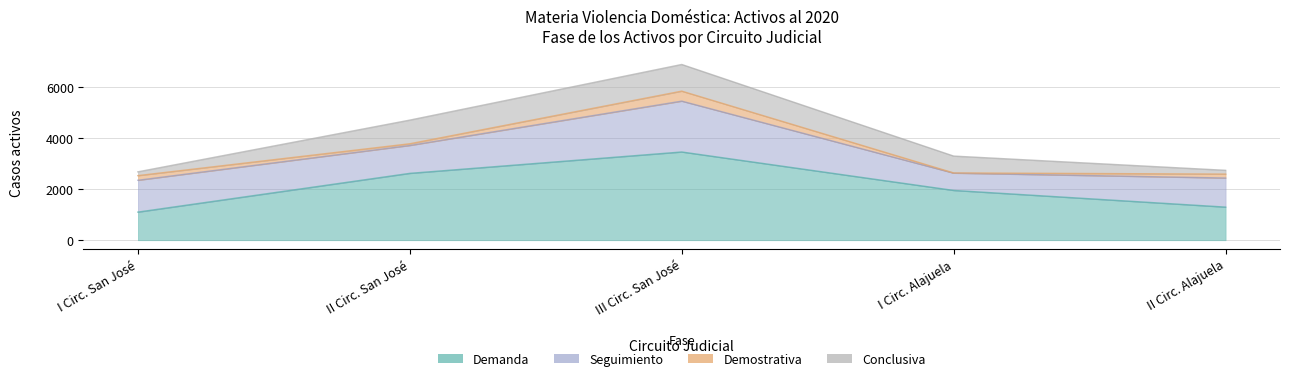

Reading right to left, extract all data points from this chart.

Demanda: 1299	1953	3460	2622	1103
Seguimiento: 1140	678	1993	1093	1248
Demostrativa: 154	7	392	67	182
Conclusiva: 148	661	1045	927	148